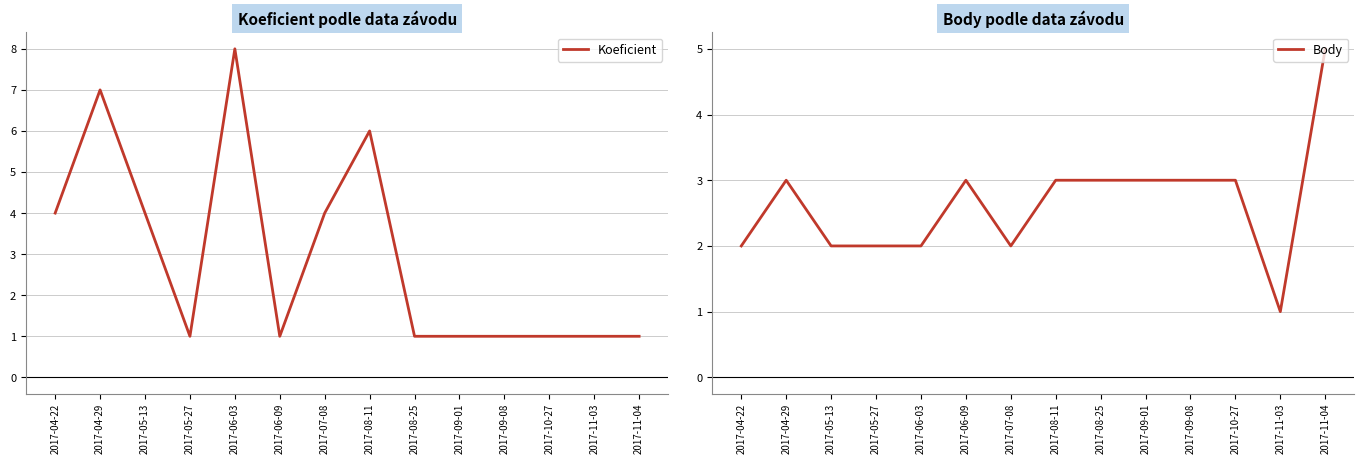

What is the value of the Koeficient point at the 8th from the left?

6